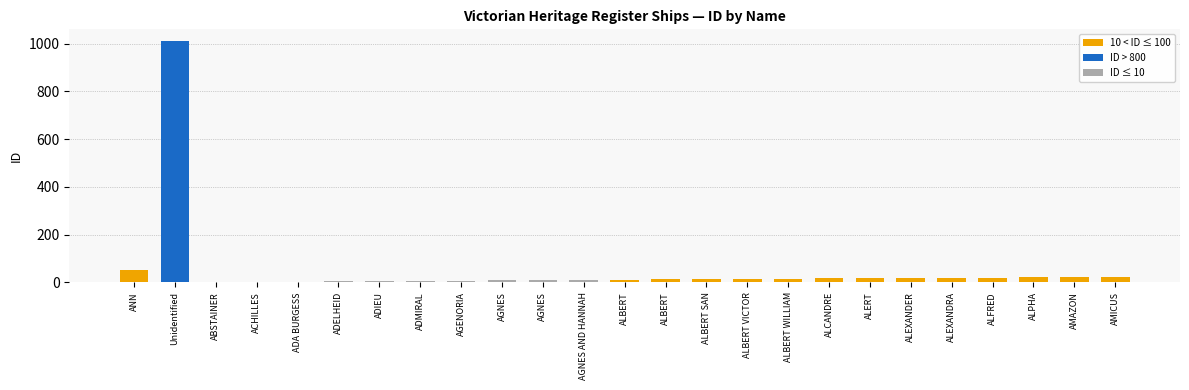

Which label corresponds to the smallest value in the chart?

ABSTAINER